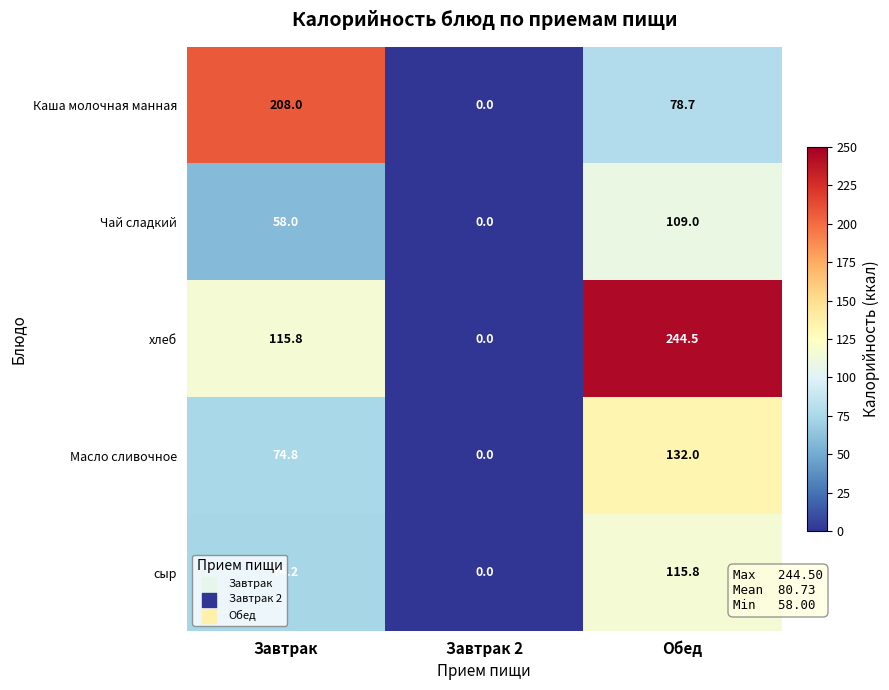

Is it true that сыр equals 0.0 at Завтрак 2?

True